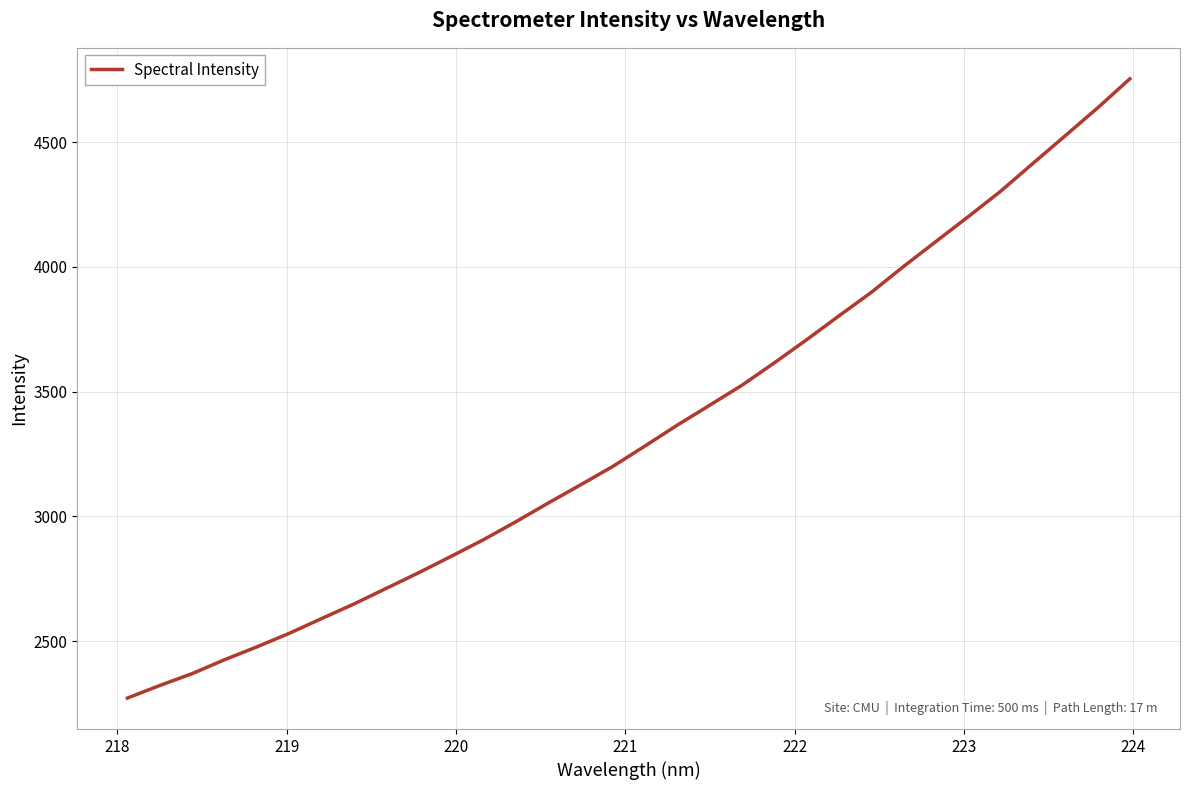

What is the greatest value displayed?

4754.5